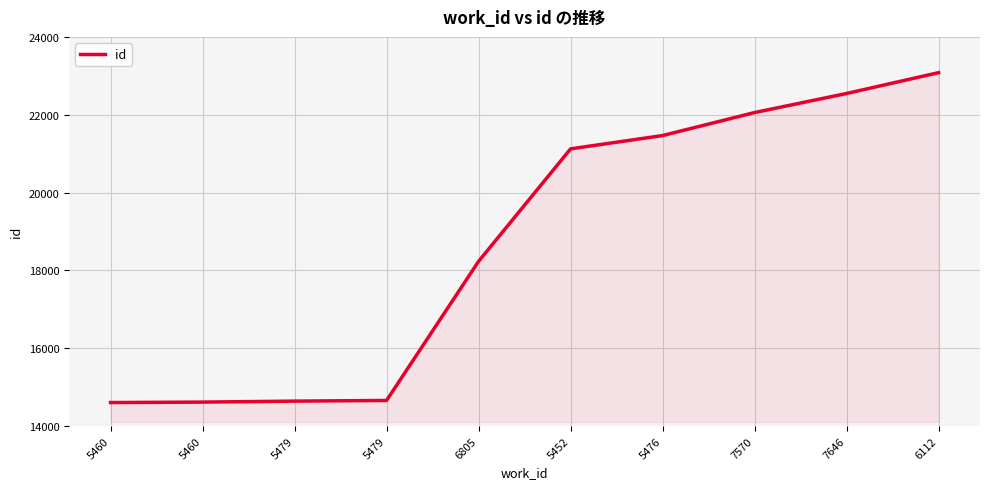

Does the chart display data point markers on the line(s)?

No